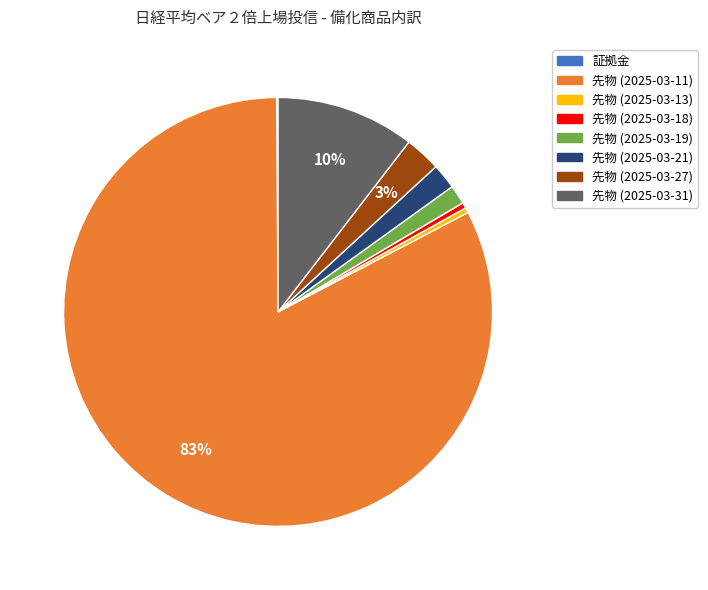

To the nearest percent, what is the difference between the 先物 (2025-03-13) and 先物 (2025-03-19) slice percentages?

1%